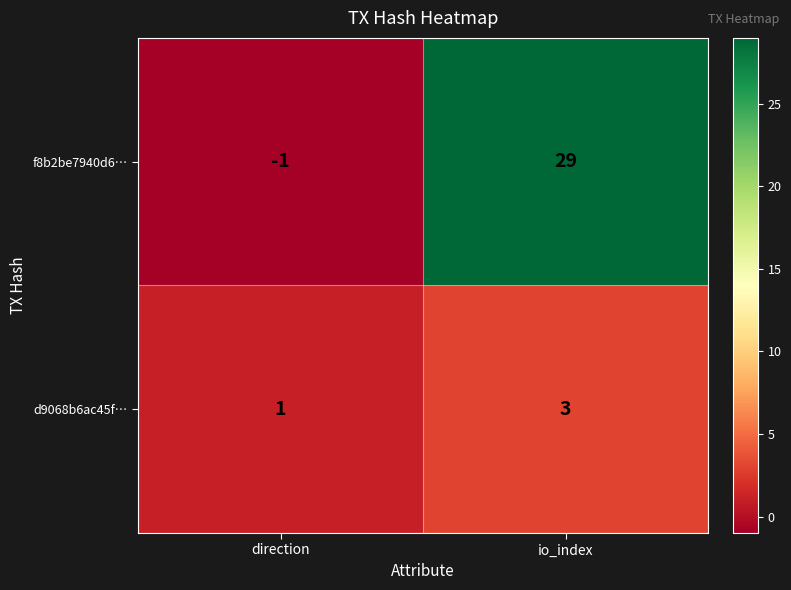

What is the greatest value displayed?

29